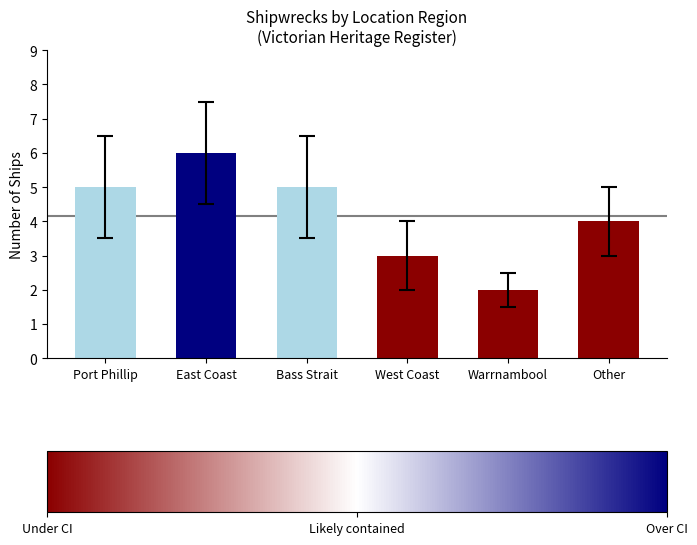

What is the average value?

4